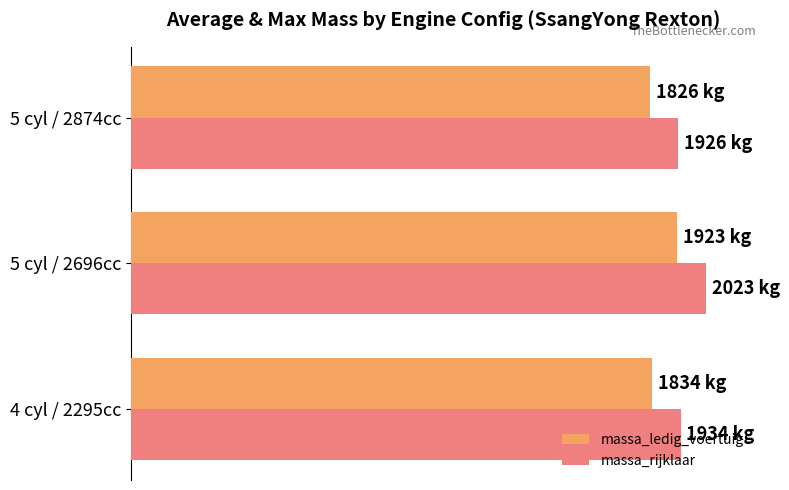

What are all the series names shown in the legend?

massa_ledig_voertuig, massa_rijklaar